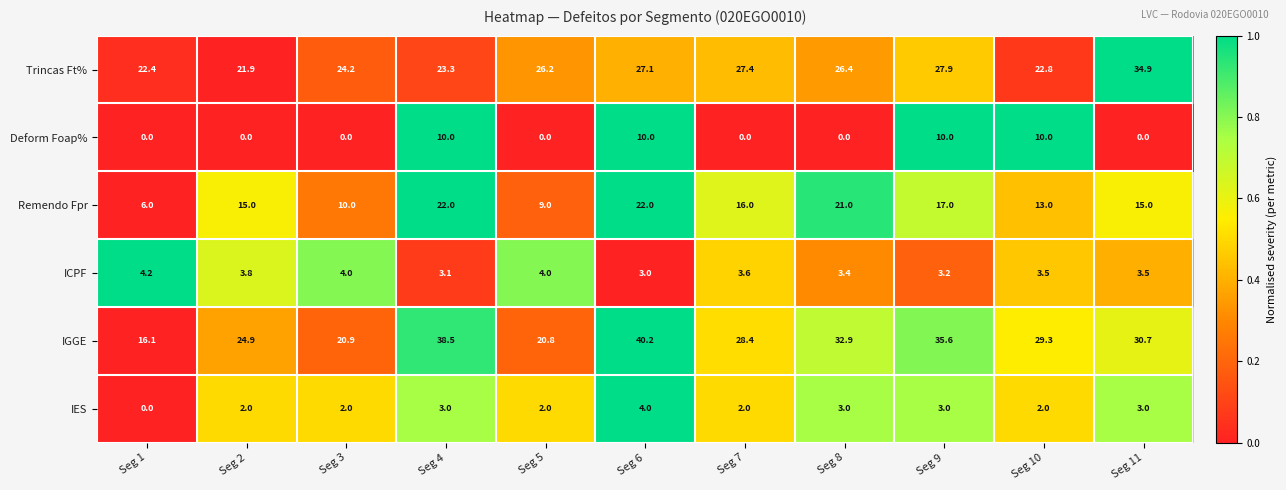

Rank the series at Seg 5 from highest to lowest value.

Trincas Ft%, IGGE, Remendo Fpr, ICPF, IES, Deform Foap%